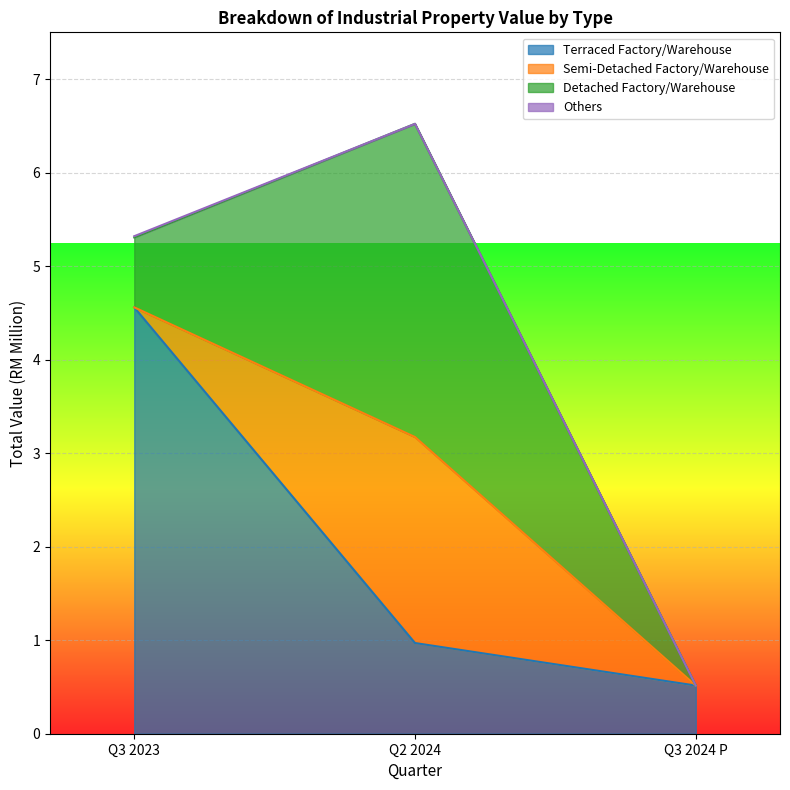

What is the label of the 3rd point from the left?

Q3 2024 P